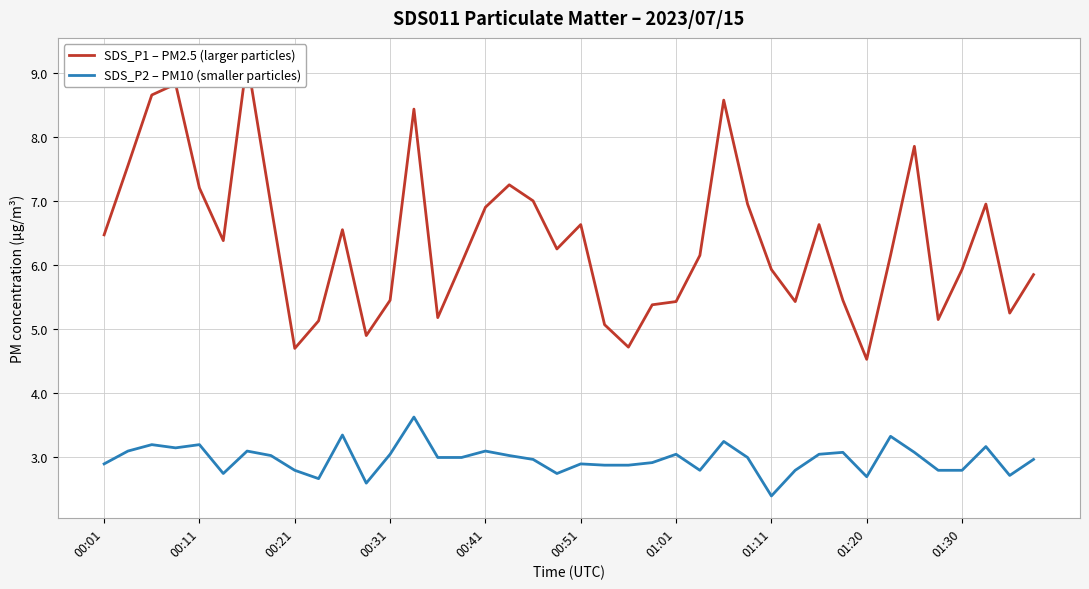

Which has a higher value, 11 or 38?

38